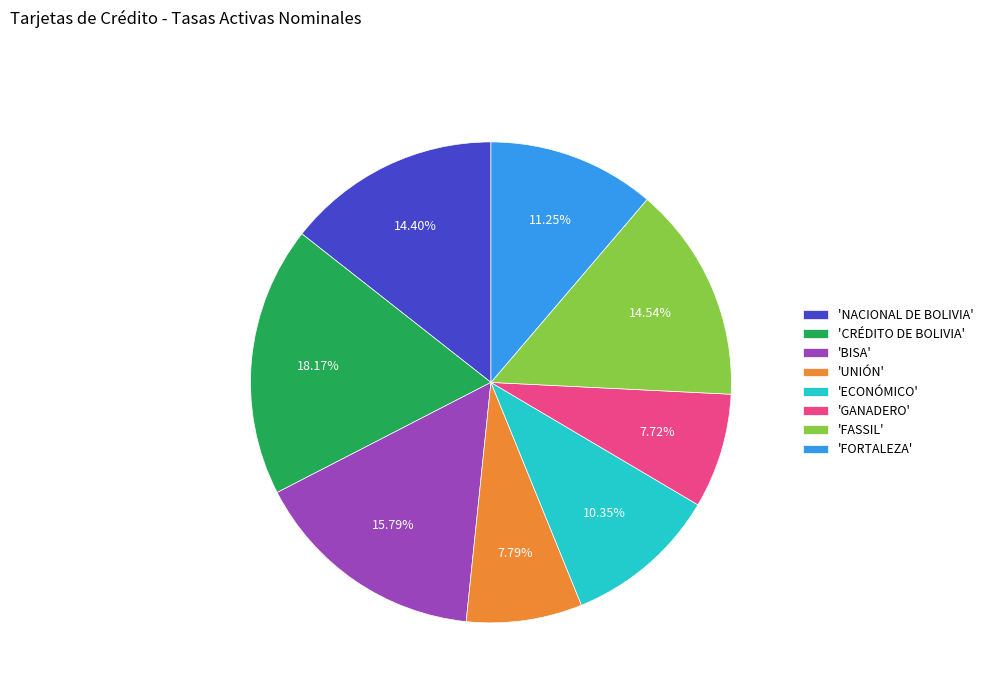

What is the ratio of the value at 'FASSIL' to the value at 'FORTALEZA'?

1.3